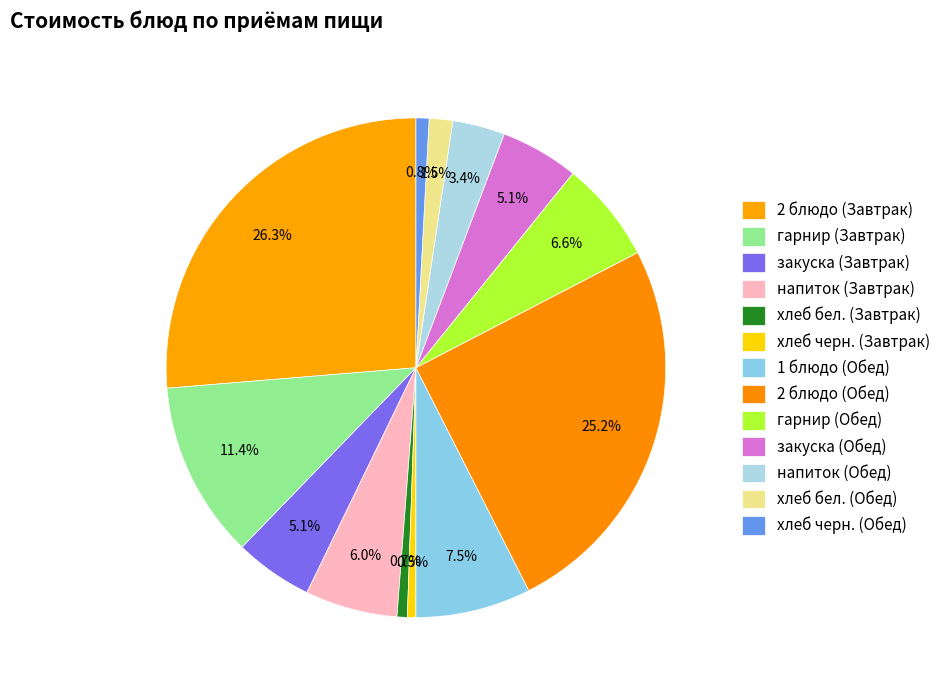

Count the number of slices in the pie.

13